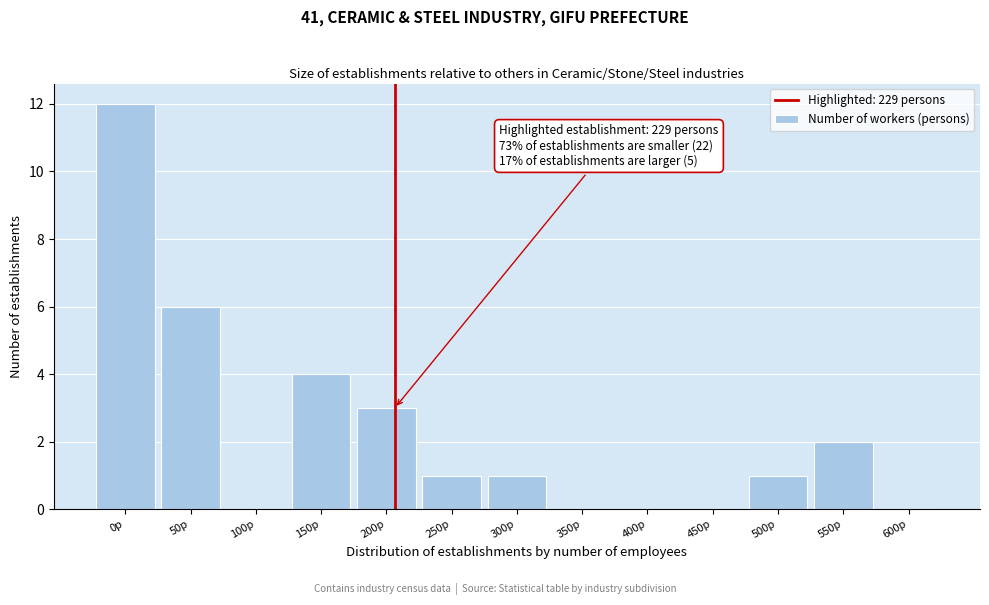

Reading right to left, extract all data points from this chart.

600p=0	550p=2	500p=1	450p=0	400p=0	350p=0	300p=1	250p=1	200p=3	150p=4	100p=0	50p=6	0p=12